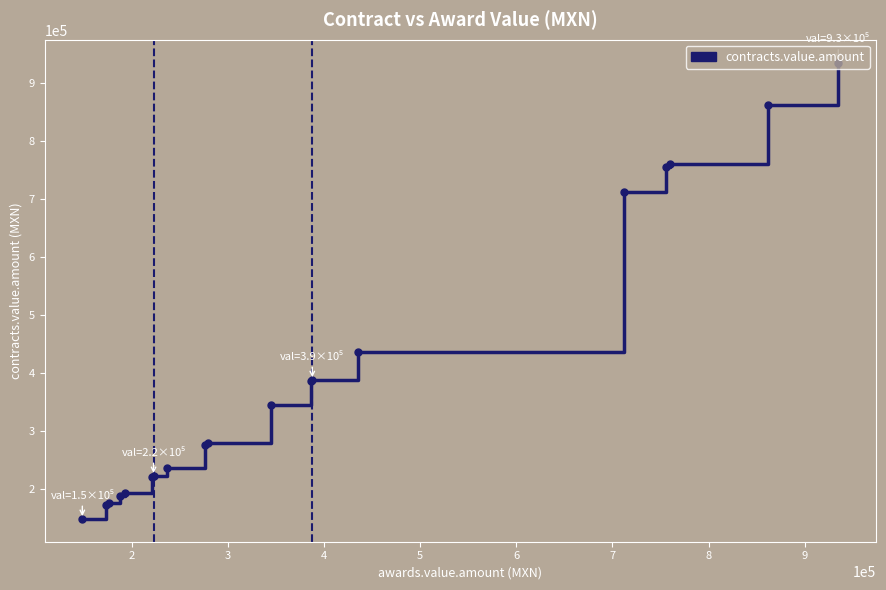

Does the chart have visible grid lines?

No